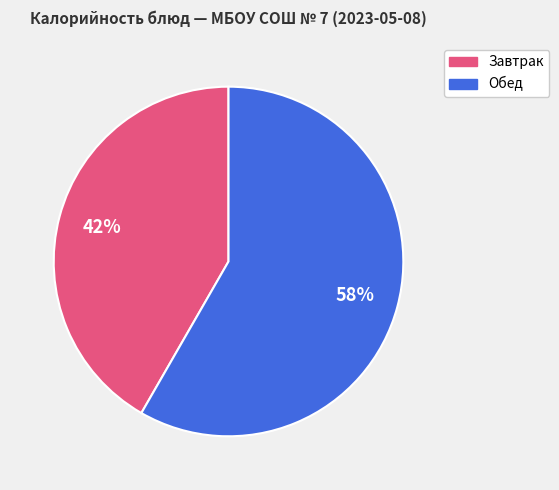

To the nearest percent, what is the average slice percentage?

50%